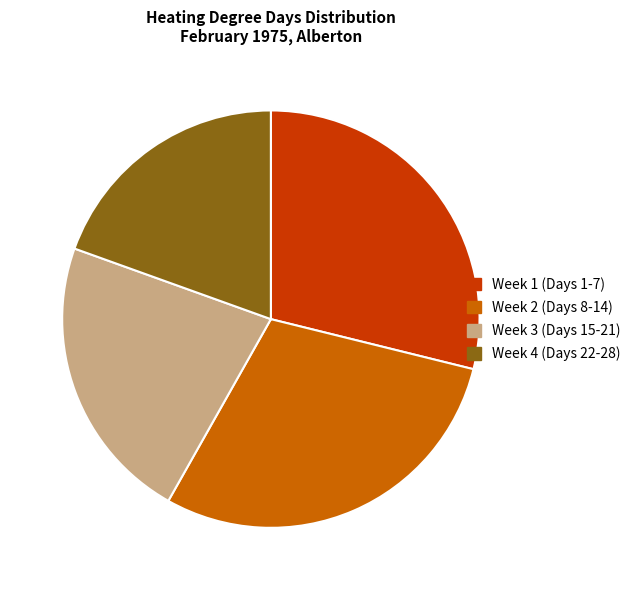

What is the ratio of the value at Week 4 (Days 22-28) to the value at Week 2 (Days 8-14)?

0.7